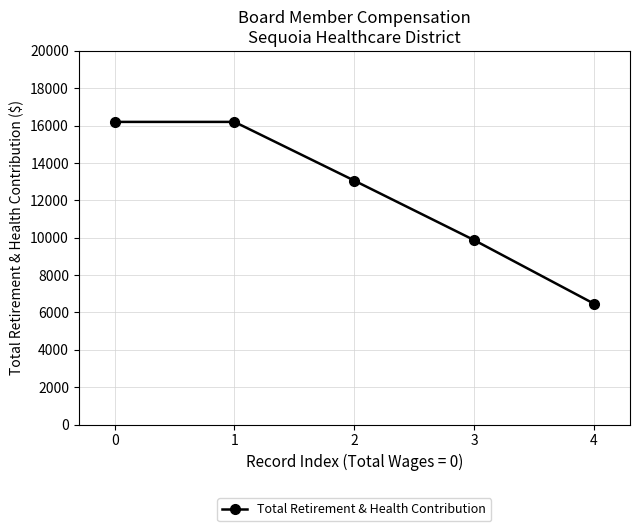

How many values are between 9870 and 16200?

4